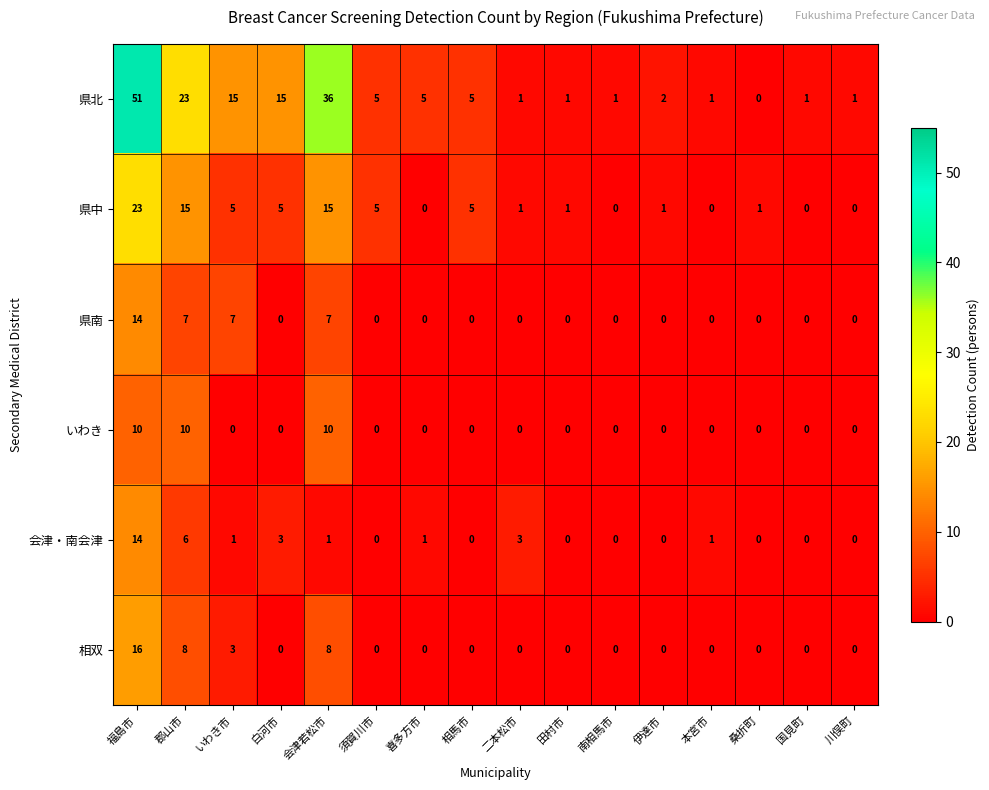

Between いわき市 and 相馬市, which series saw the biggest shift?

県北